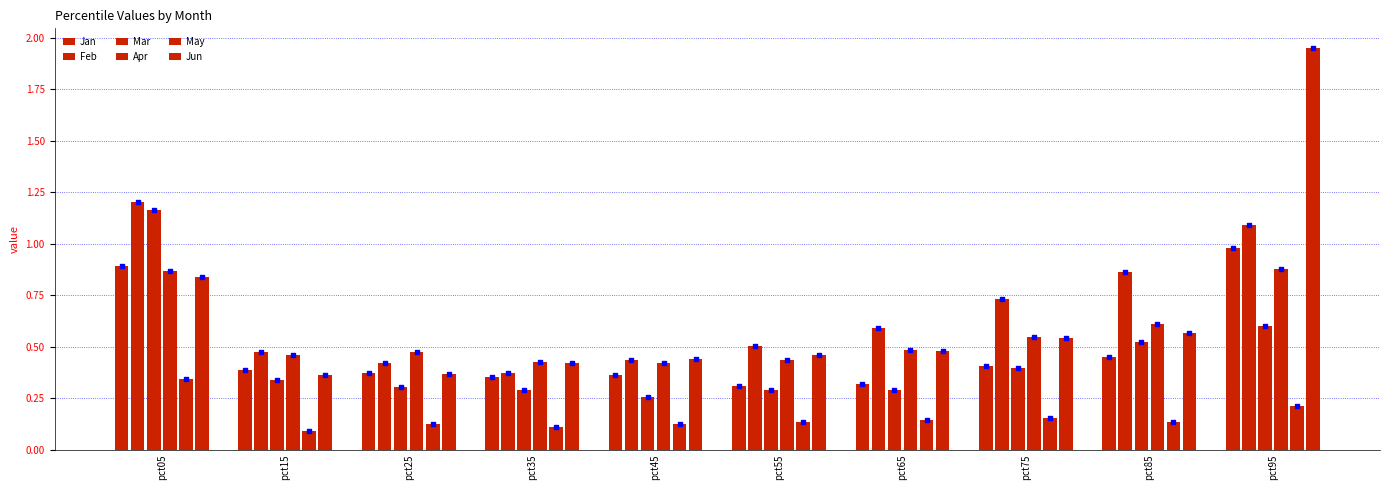

At how many categories does at least one series exceed 0?

10